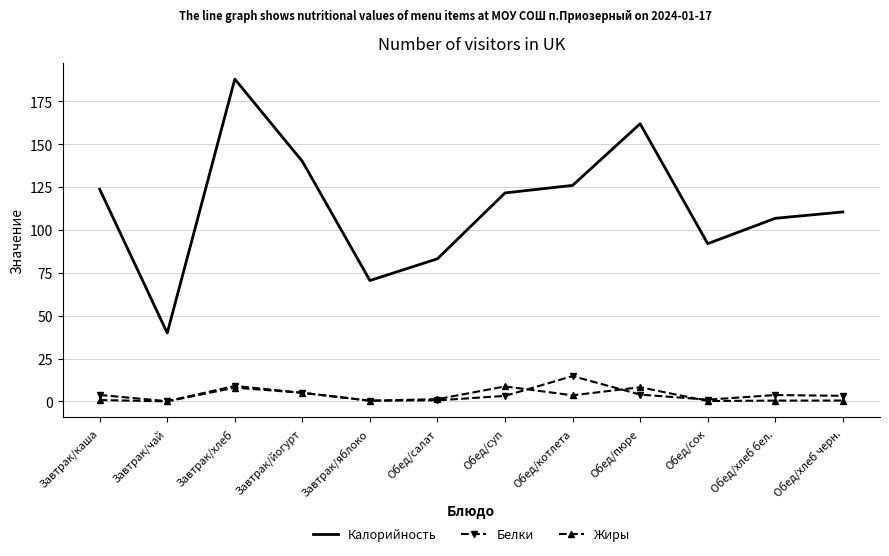

Which series has the largest range (max minus min)?

Калорийность